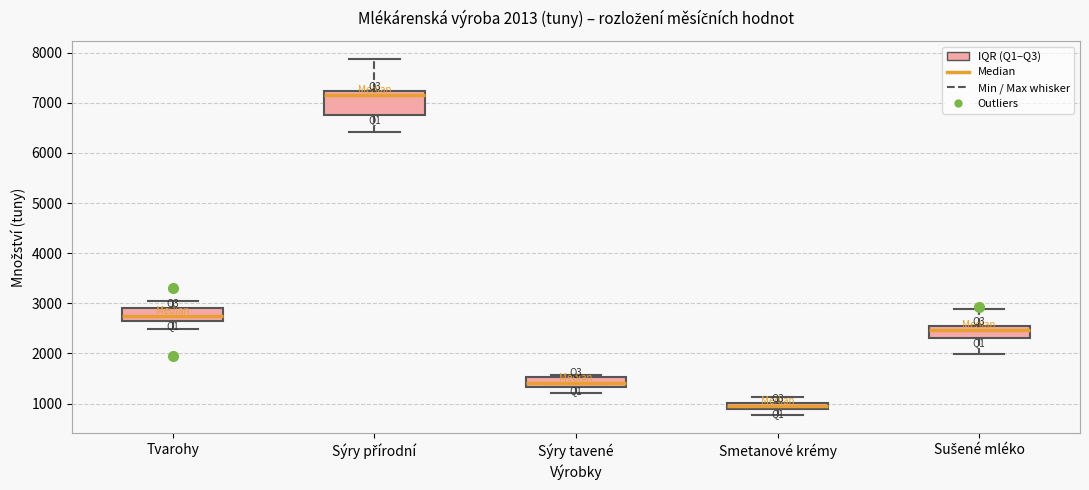

Comparing the boxes themselves (not the whiskers), which one is the tallest?

Sýry přírodní